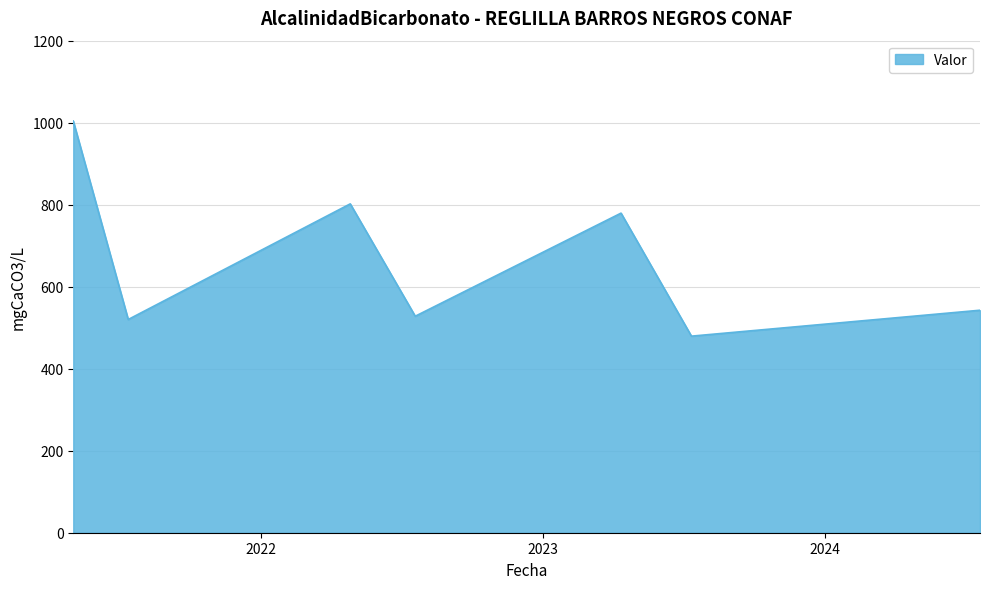

True or false: there are more than 0 points higher than both neighbors.

True